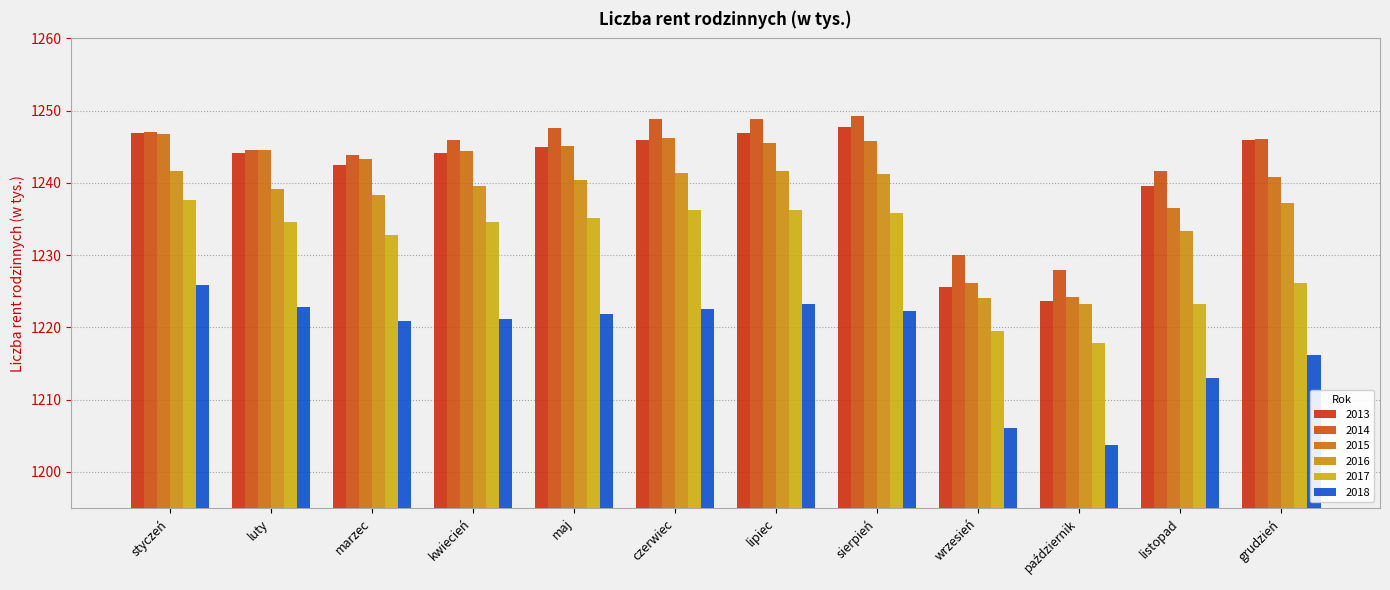

Rank the series by their maximum value, from highest to lowest.

2014, 2013, 2015, 2016, 2017, 2018